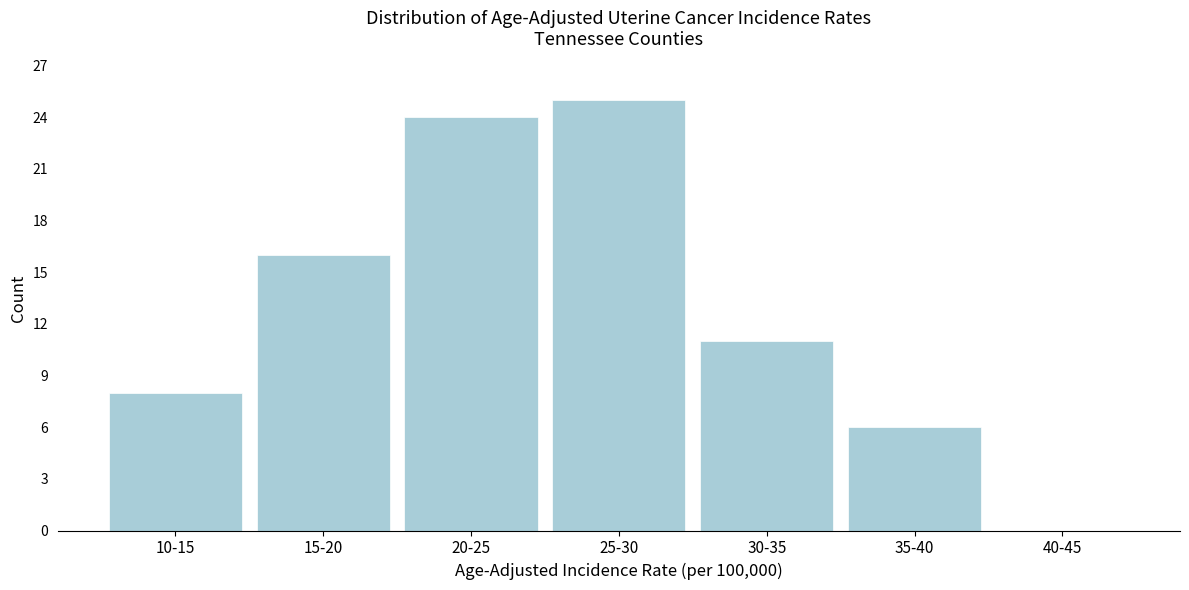

Reading right to left, transcribe all the data shown in this chart.

40-45=0	35-40=6	30-35=11	25-30=25	20-25=24	15-20=16	10-15=8